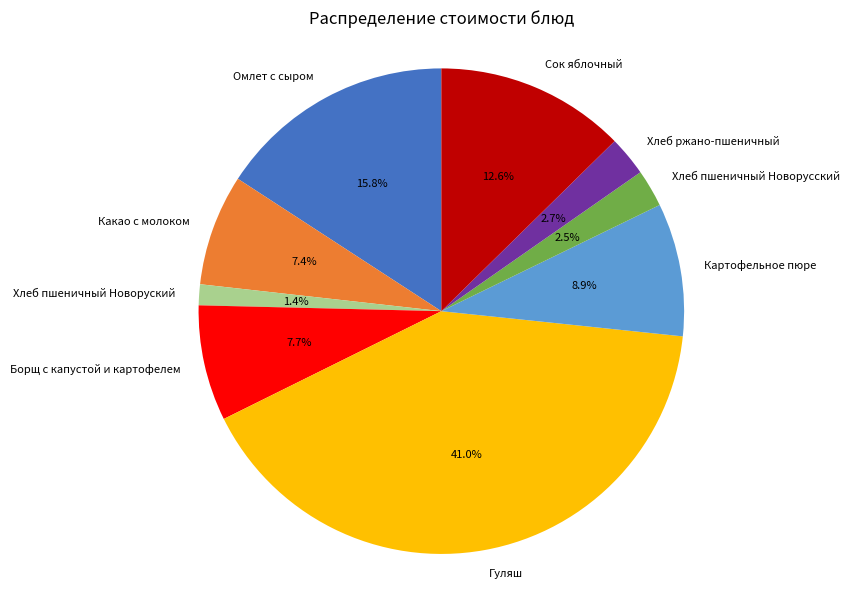

To the nearest percent, what is the combined percentage of Борщ с капустой и картофелем and Картофельное пюре?

17%